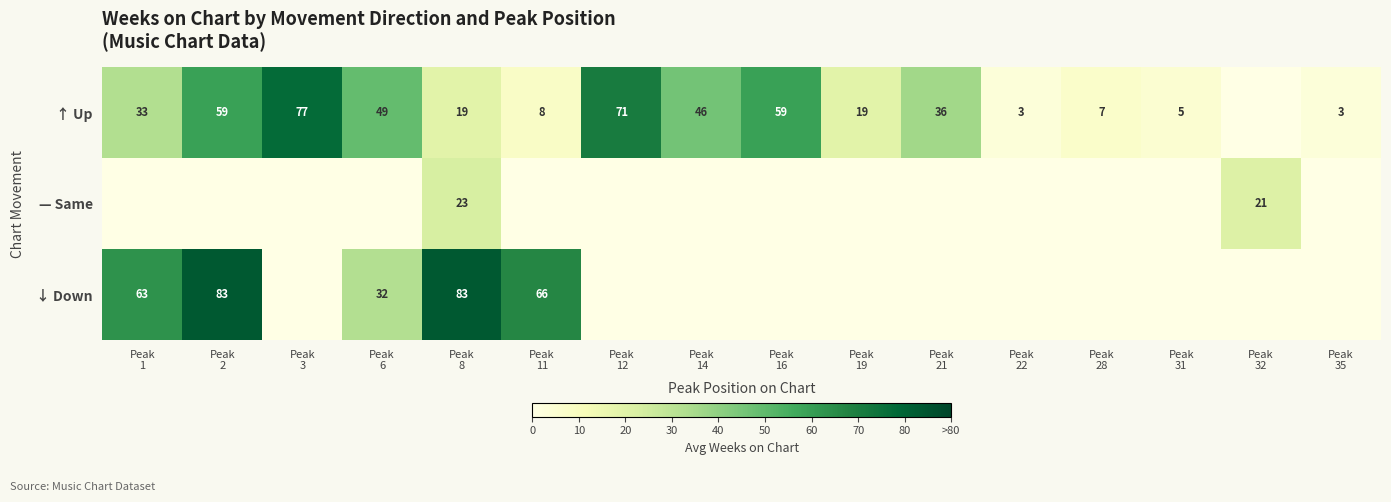

Rank the series by their maximum value, from lowest to highest.

— Same, ↑ Up, ↓ Down